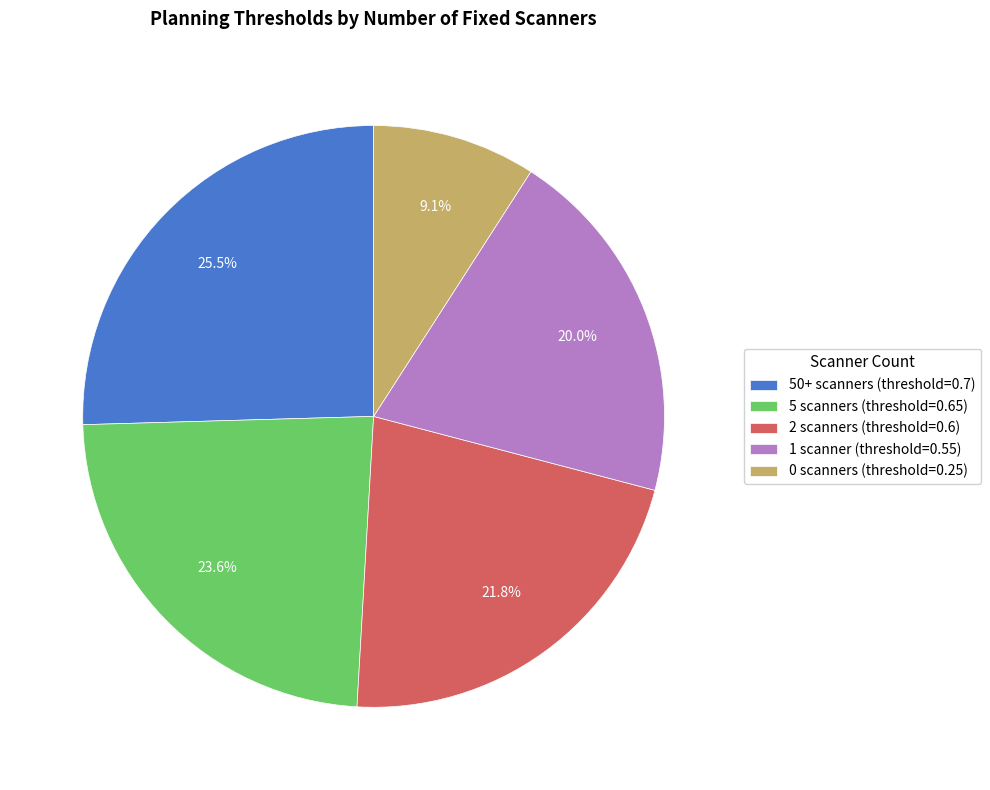

Is it true that 1 scanner is 31% of the pie?

False